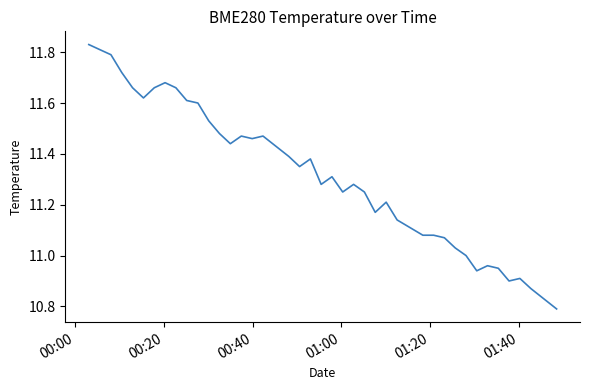

What is the minimum value shown in the chart?

10.8